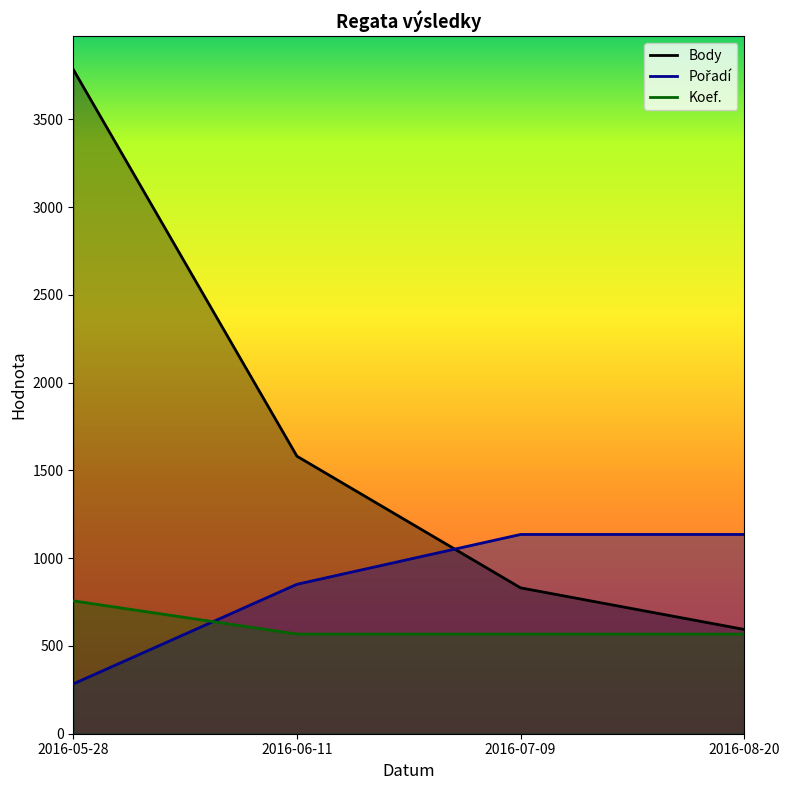

At how many categories does at least one series exceed 3008?

1